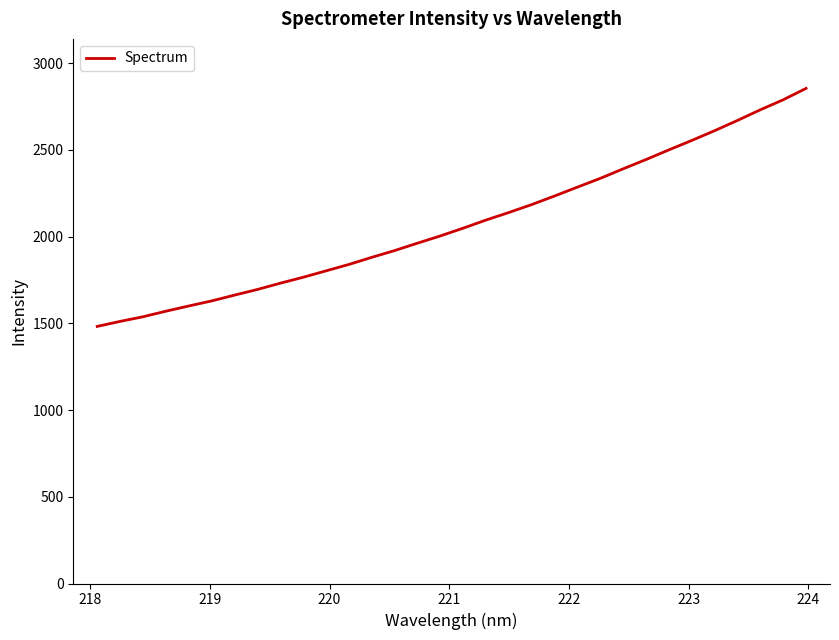

What is the difference between the maximum and minimum values?

1372.1